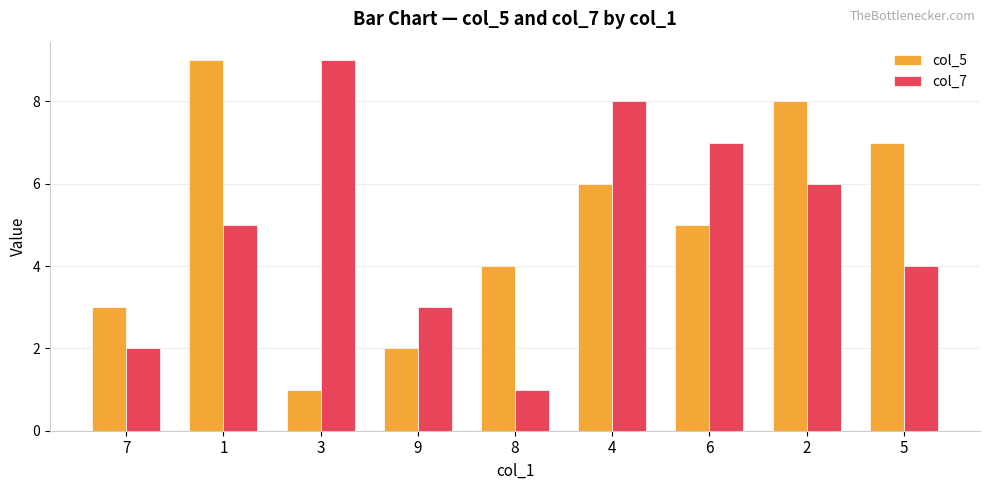

What is the difference between the second highest and second lowest values in the col_5 series?

6